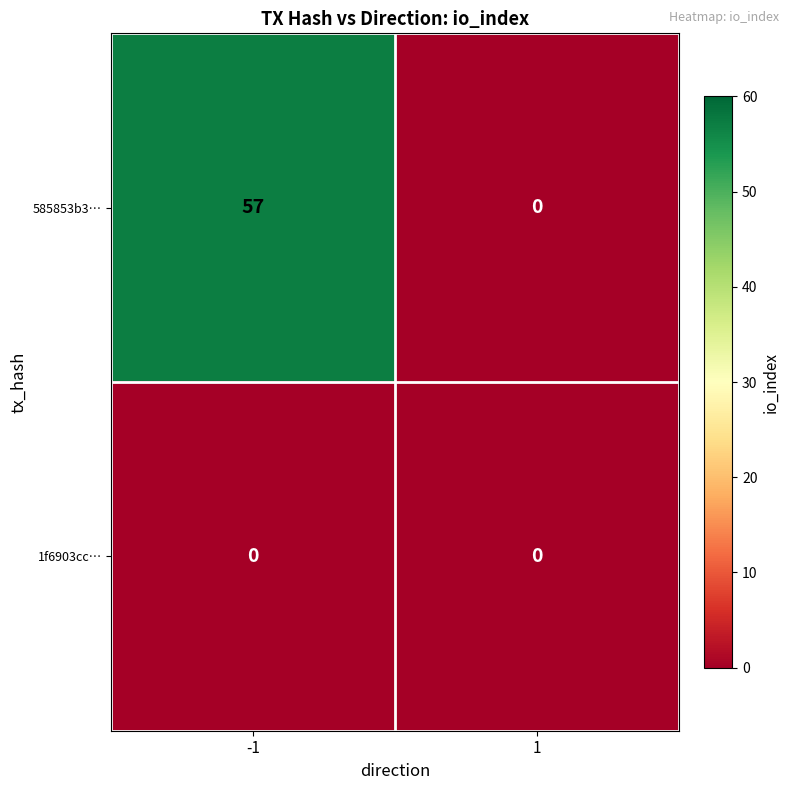

Which series has the widest spread of values?

585853b3…